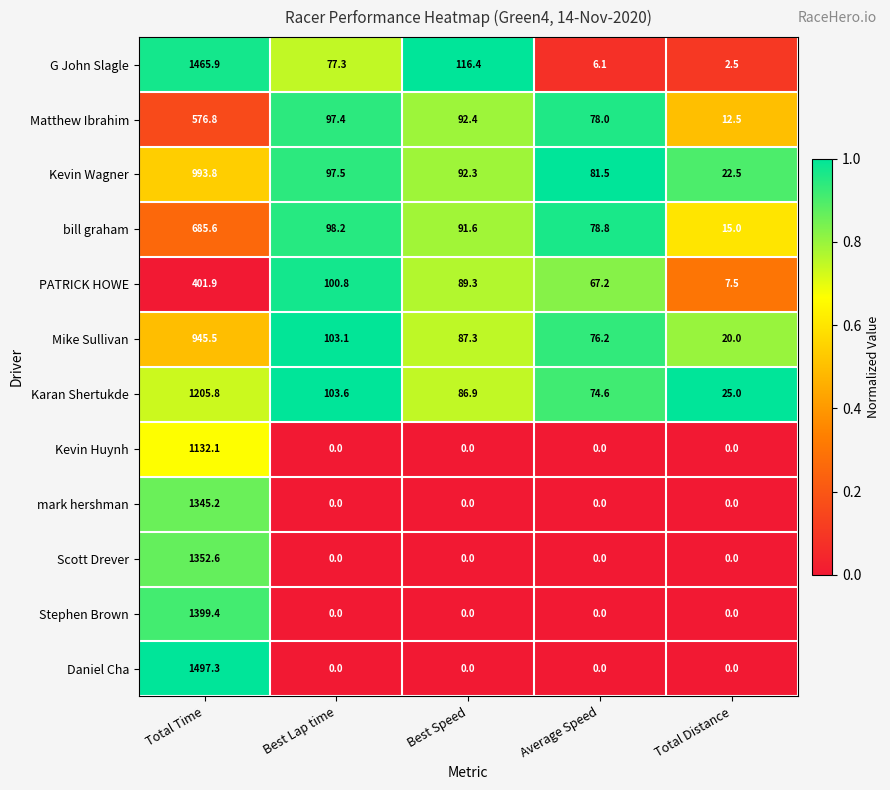

How many data points does each series have?

5